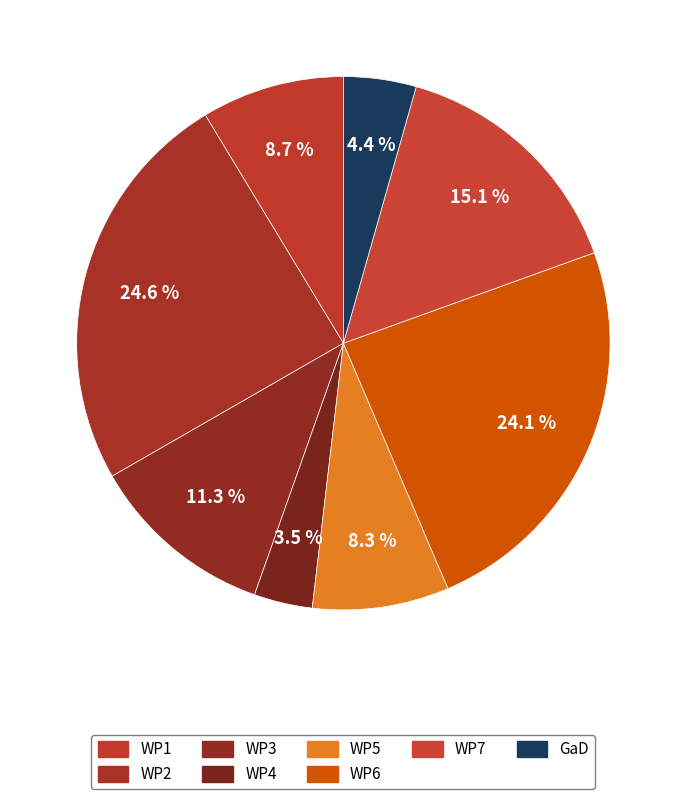

How many slices are in this pie chart?

8